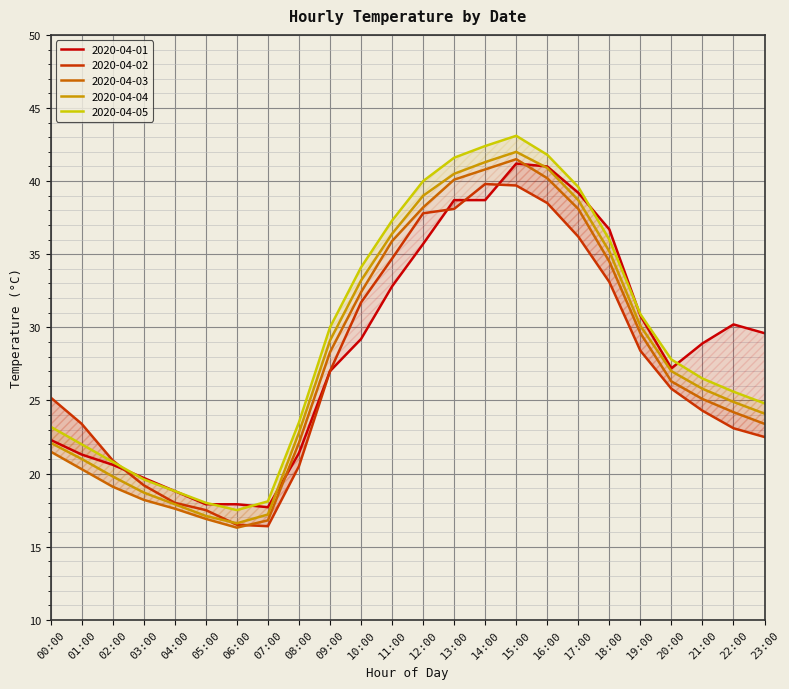

What position from the left is 20:00?

21